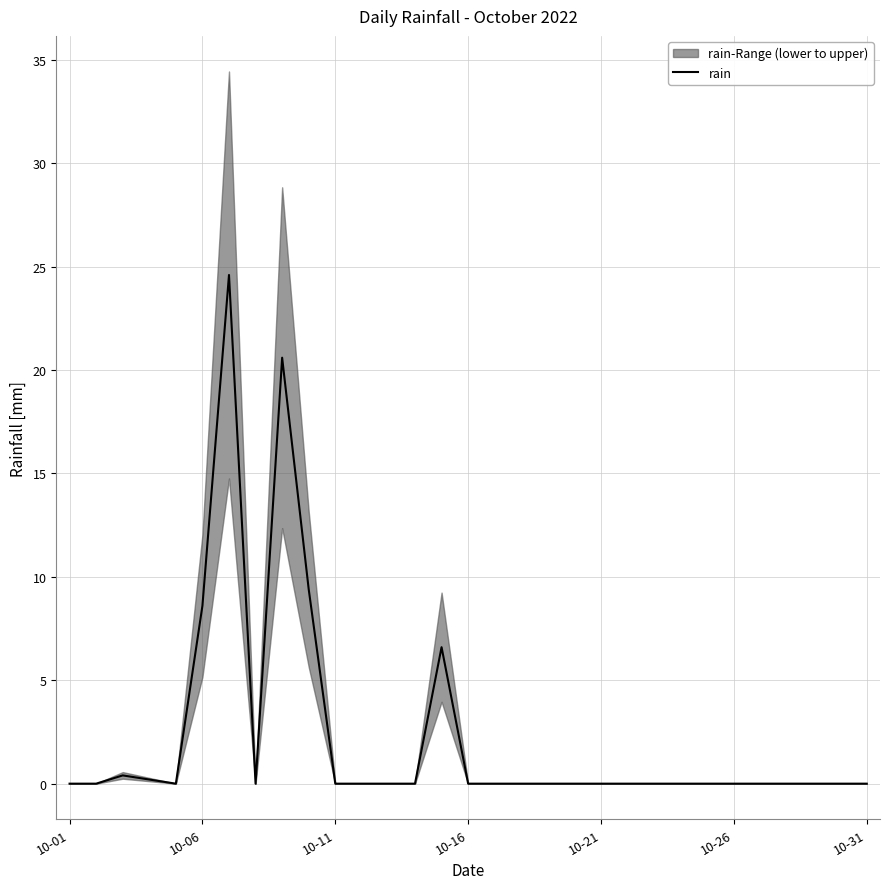

What position from the right is 24?

7